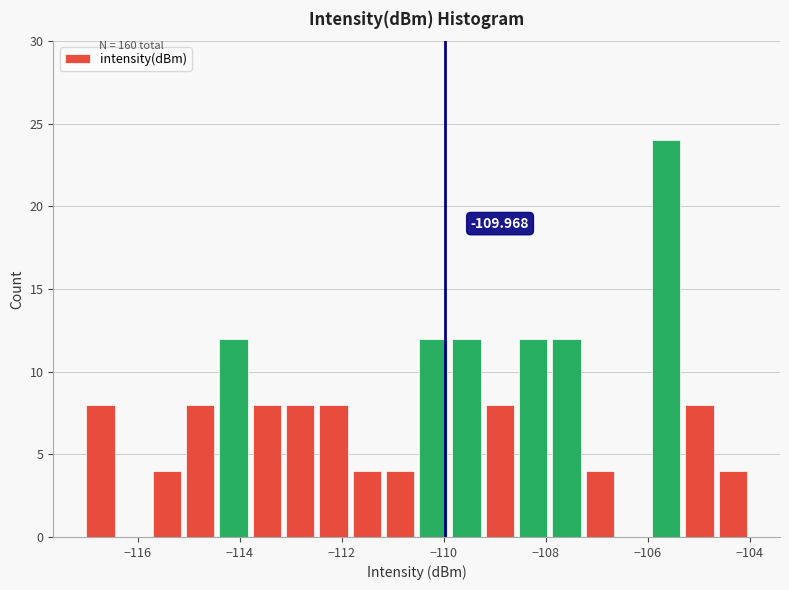

Read against the x-axis, roughly where is the centre of the tallest bar?

-105.6